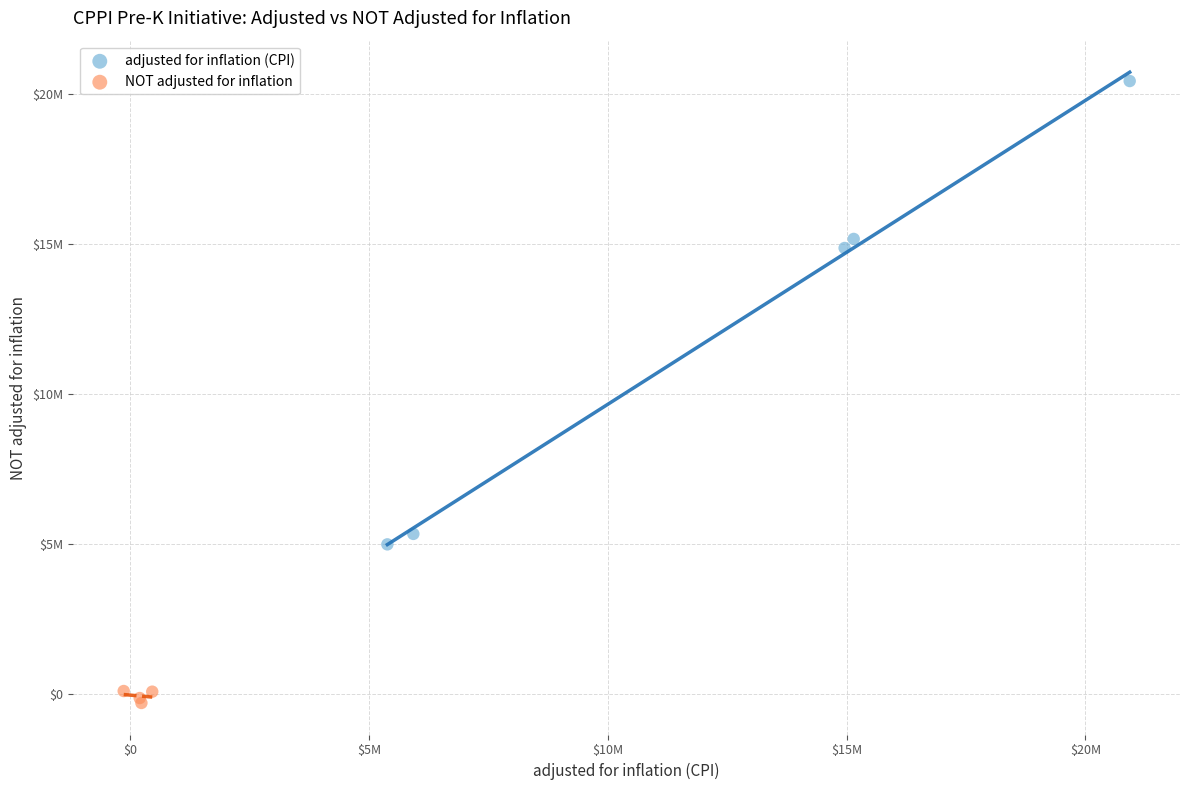

What are all the series names shown in the legend?

adjusted for inflation (CPI), NOT adjusted for inflation